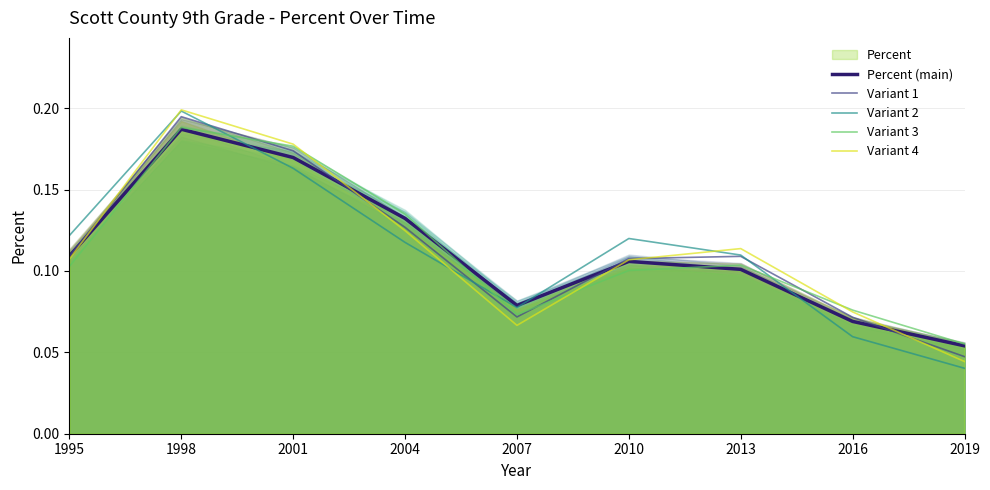

Between which two adjacent categories do Percent (main) and Variant 3 first intersect?

1995 and 1998